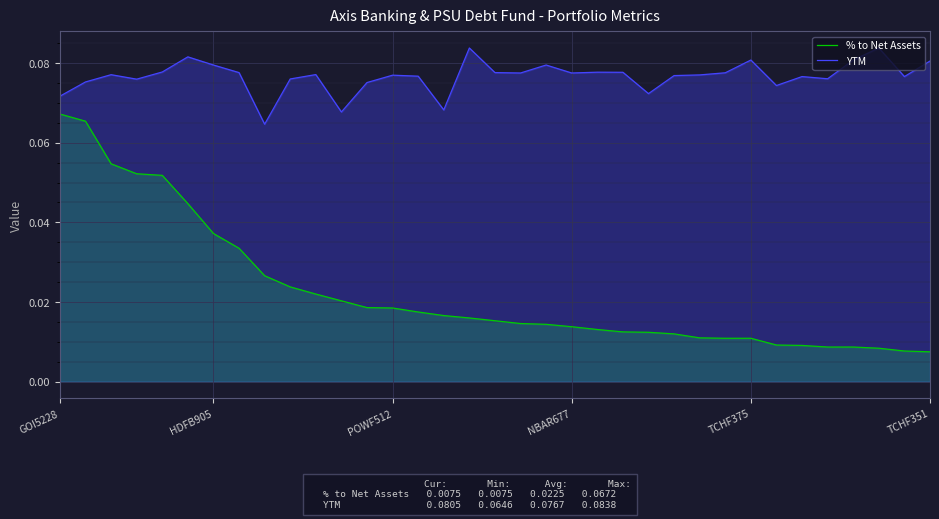

True or false: % to Net Assets has more than 0 points higher than both neighbors.

False